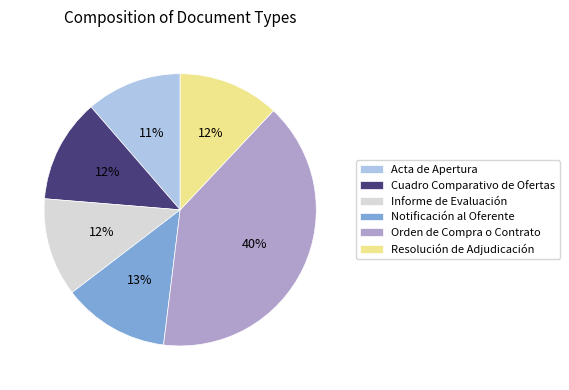

Does any single category account for the majority?

No